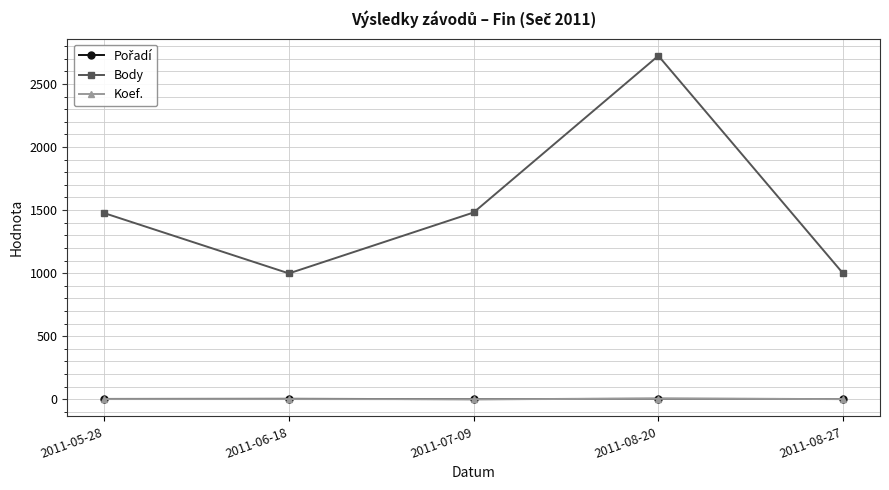

Which label corresponds to the largest value in the chart?

2011-08-20